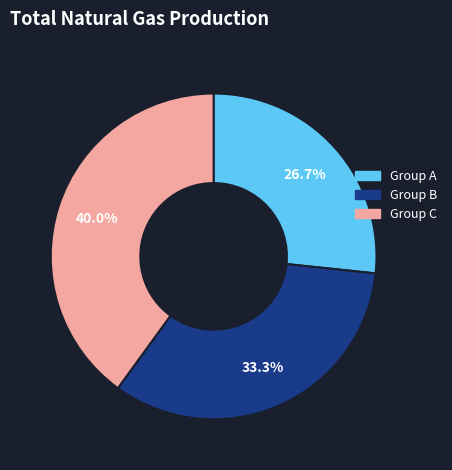

Approximately how many times larger is the value at Group C compared to Group B?

1.2